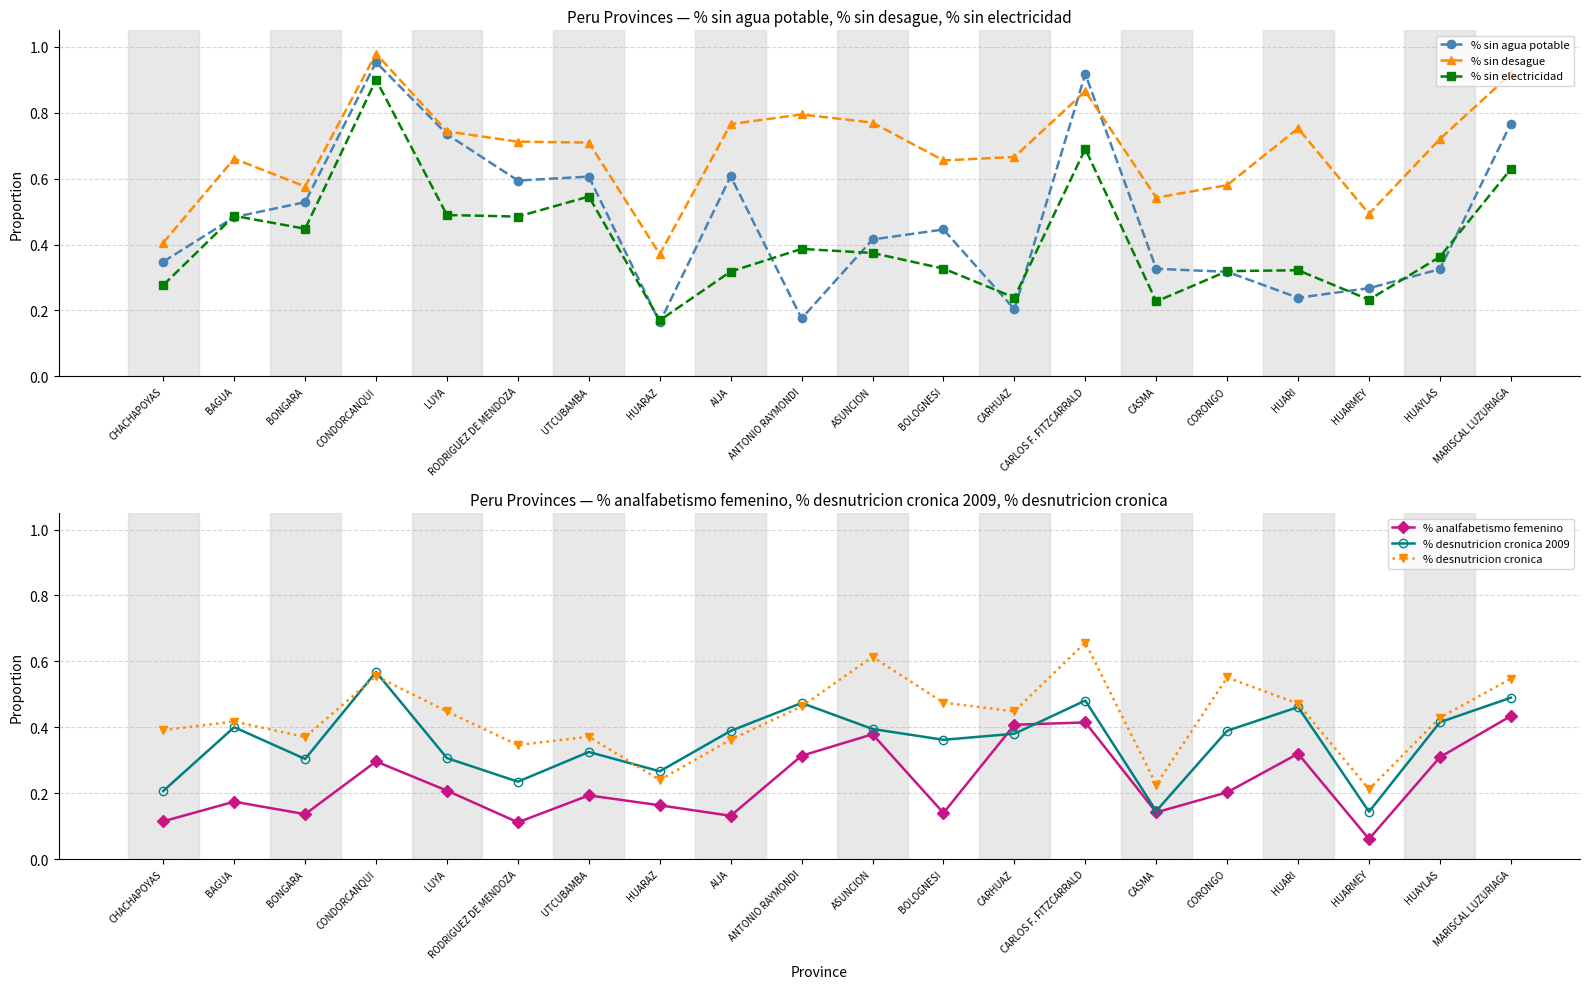

What is the label of the 16th point from the left?

CORONGO